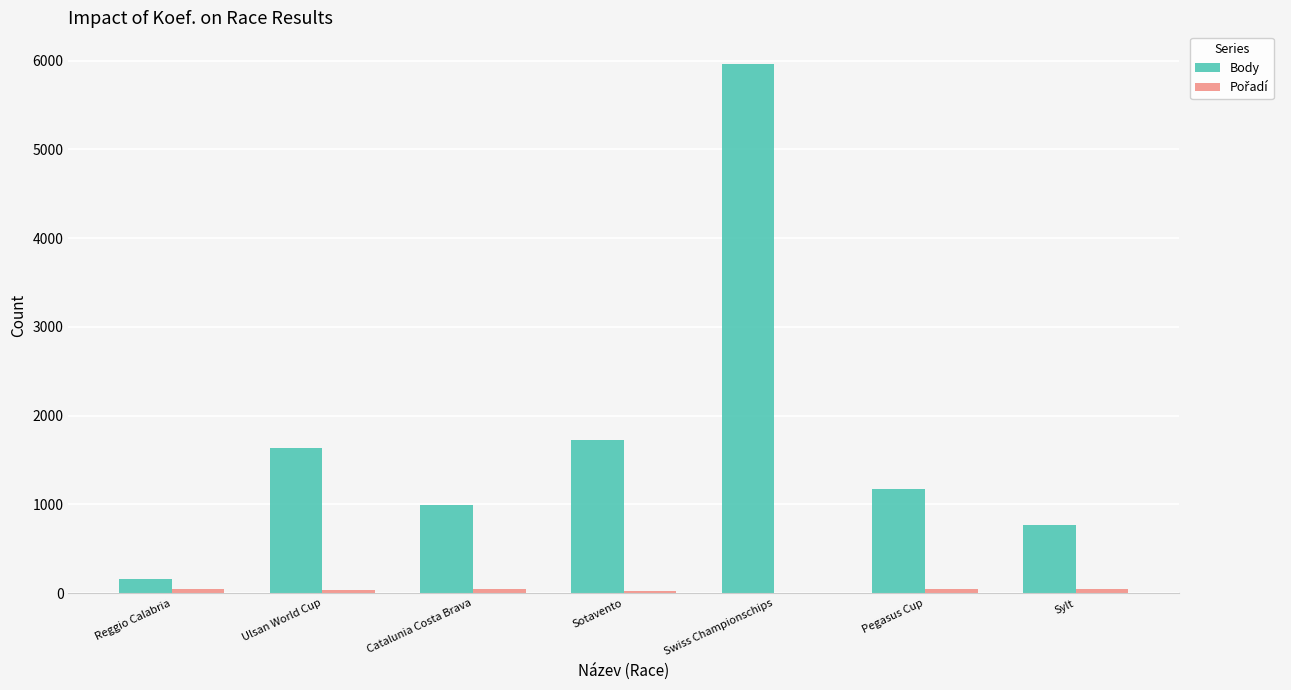

What is the total value across all series at Reggio Calabria?

208